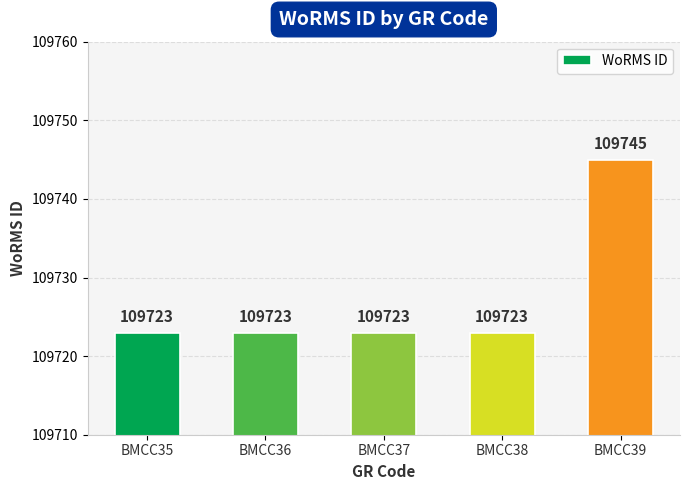

Reading left to right, what are all the values shown in this chart?

BMCC35=109723	BMCC36=109723	BMCC37=109723	BMCC38=109723	BMCC39=109745